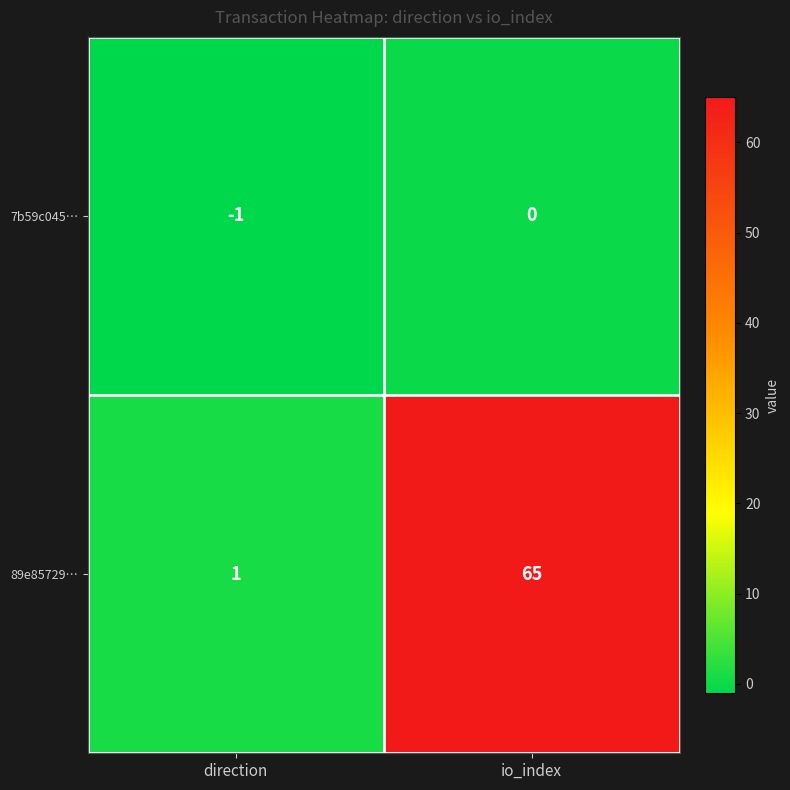

At how many categories does at least one series exceed 29?

1